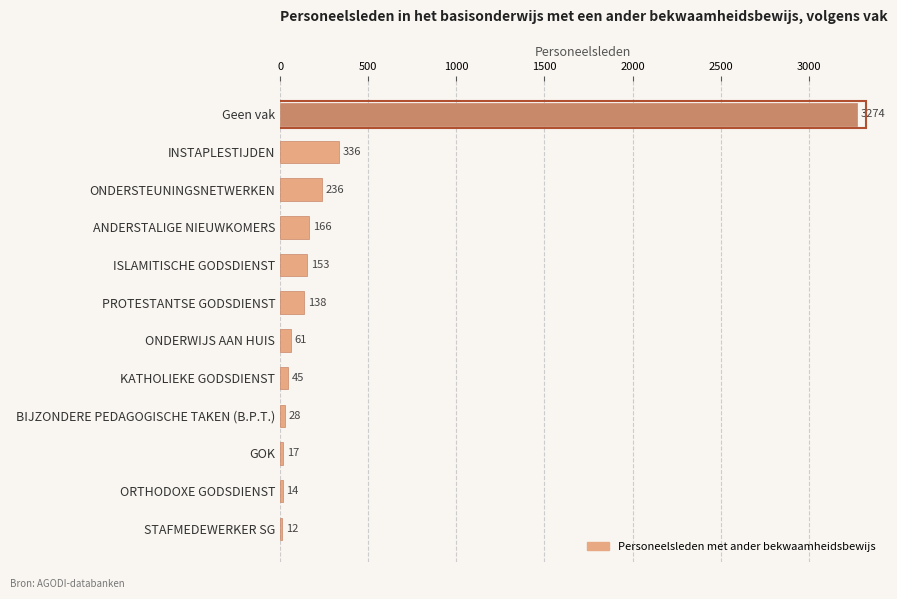

Reading top to bottom, what are all the values shown in this chart?

Geen vak=3274	INSTAPLESTIJDEN=336	ONDERSTEUNINGSNETWERKEN=236	ANDERSTALIGE NIEUWKOMERS=166	ISLAMITISCHE GODSDIENST=153	PROTESTANTSE GODSDIENST=138	ONDERWIJS AAN HUIS=61	KATHOLIEKE GODSDIENST=45	BIJZONDERE PEDAGOGISCHE TAKEN (B.P.T.)=28	GOK=17	ORTHODOXE GODSDIENST=14	STAFMEDEWERKER SG=12